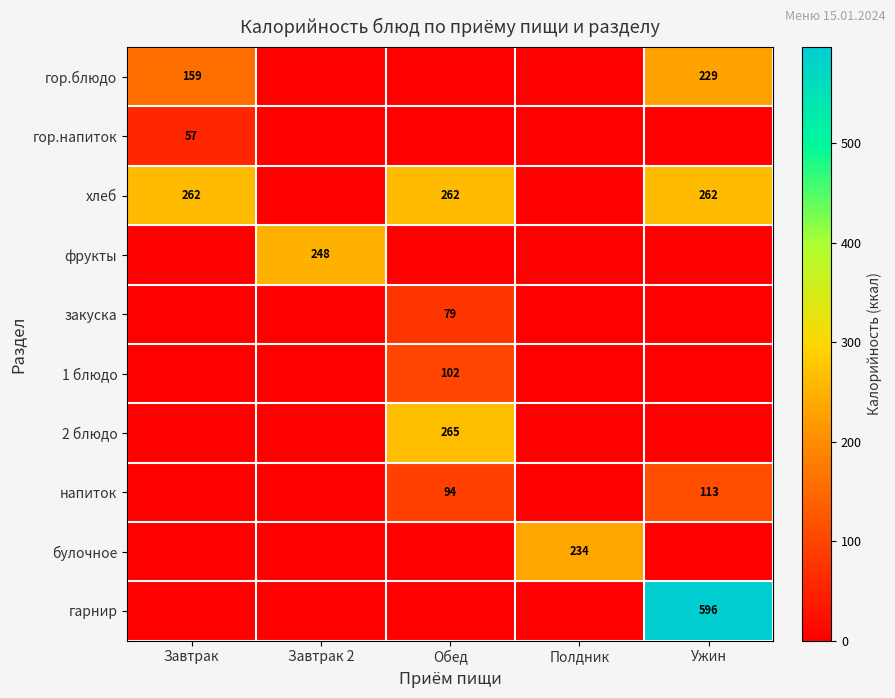

What is the spread (max minus min) of values at Завтрак?

262.0